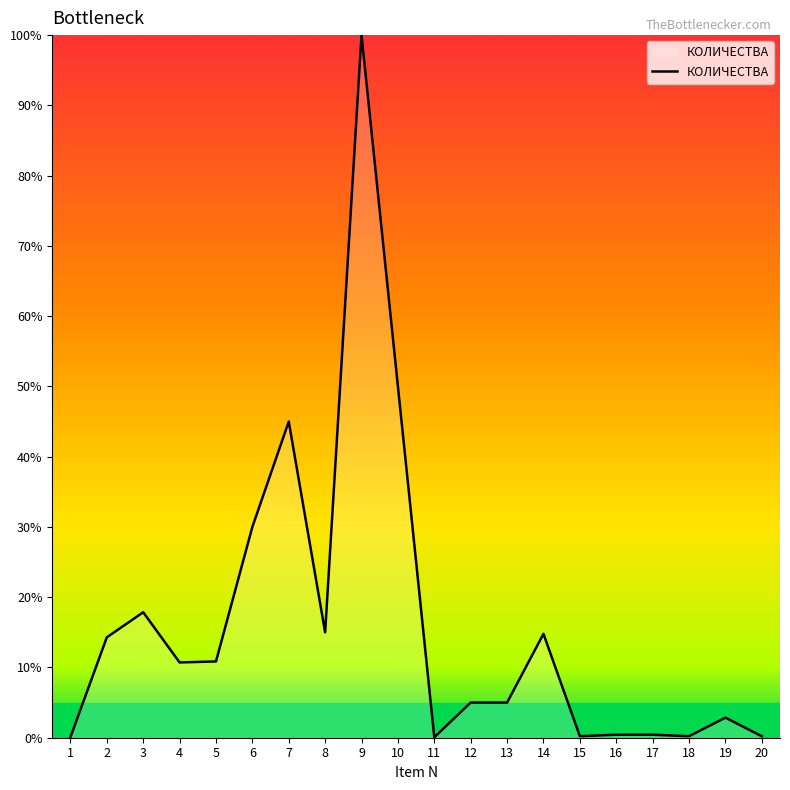

Is it true that the value at 5 is 10.9?

True